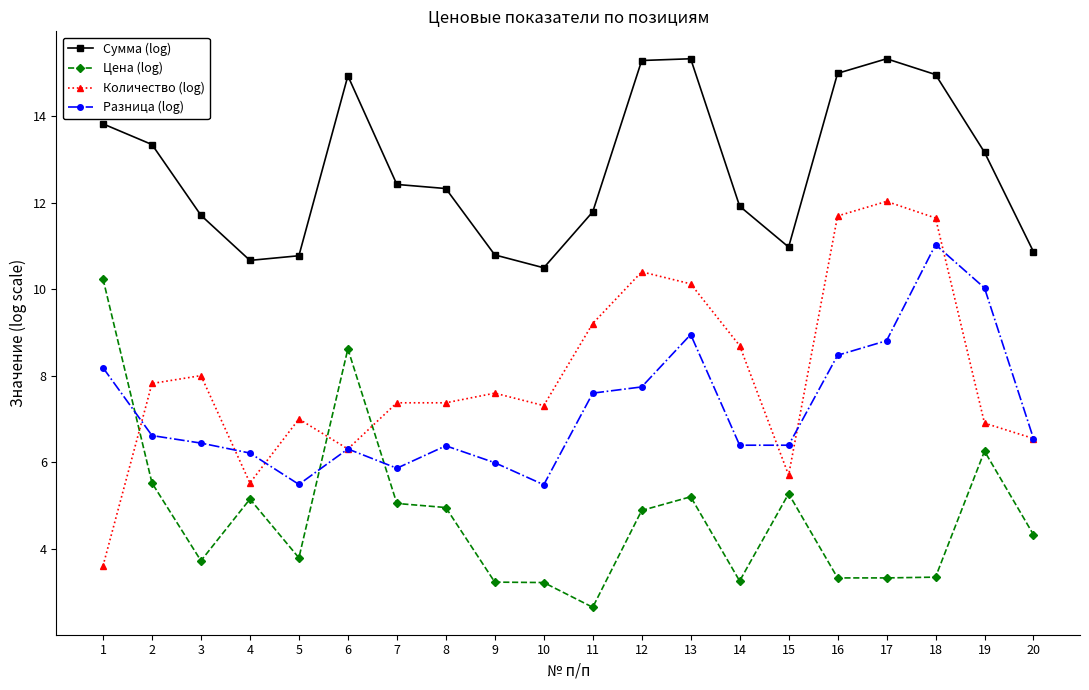

Which series has the largest range (max minus min)?

Количество (log)